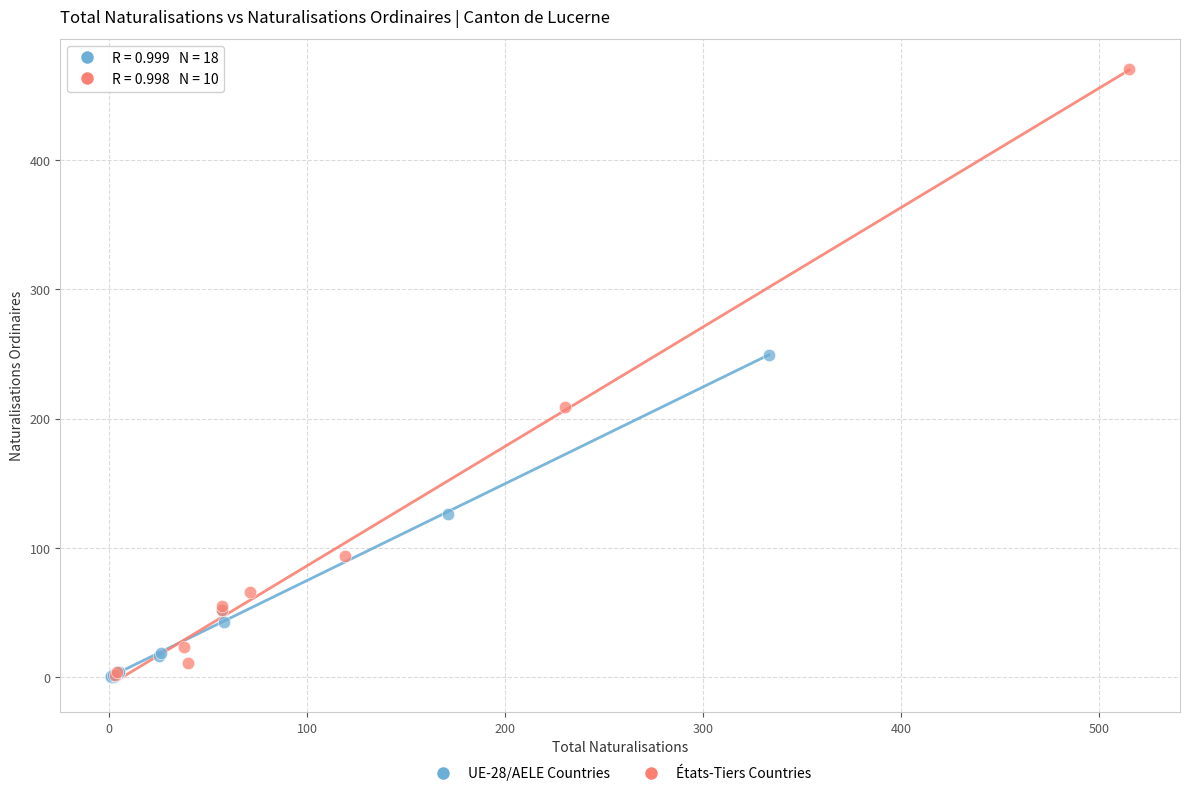

Which series contains the highest Y value?

États-Tiers Countries